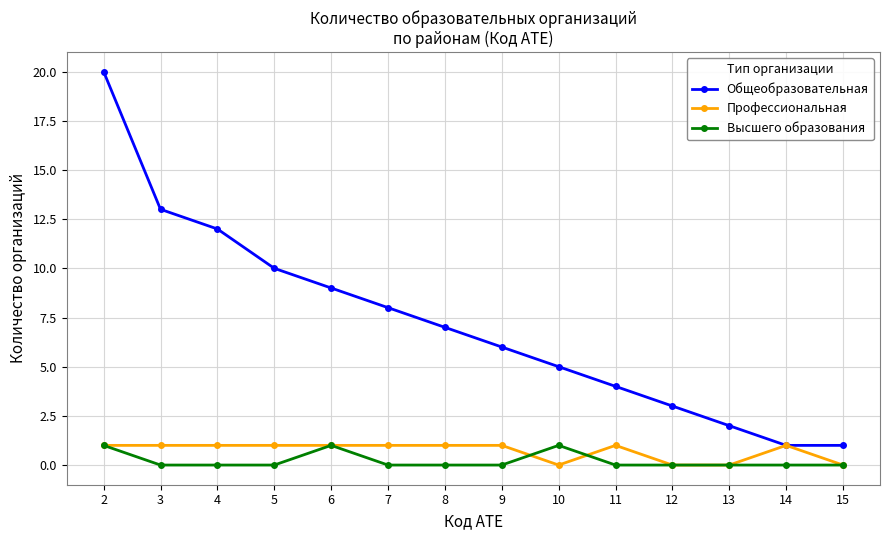

How many values in the Общеобразовательная series are below 7?

7